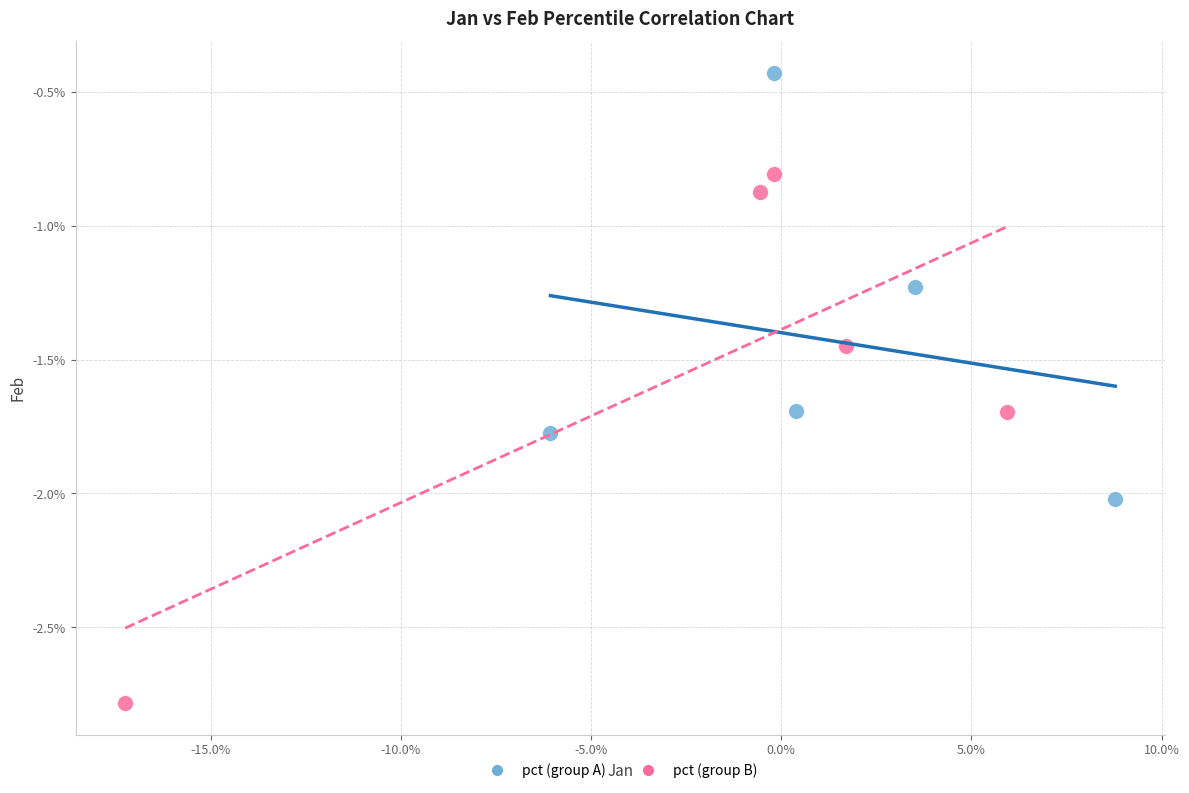

What are all the series names shown in the legend?

pct (group A), pct (group B)